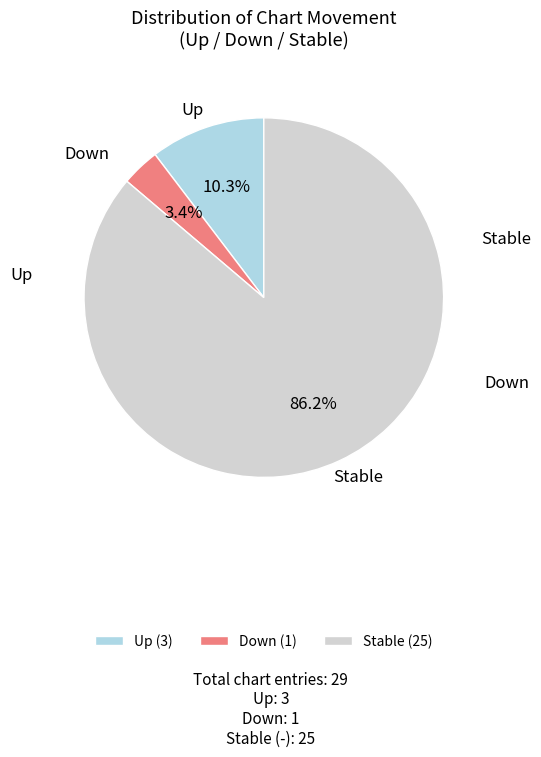

Rank the categories by value from lowest to highest.

Down (1), Up (3), Stable (25)